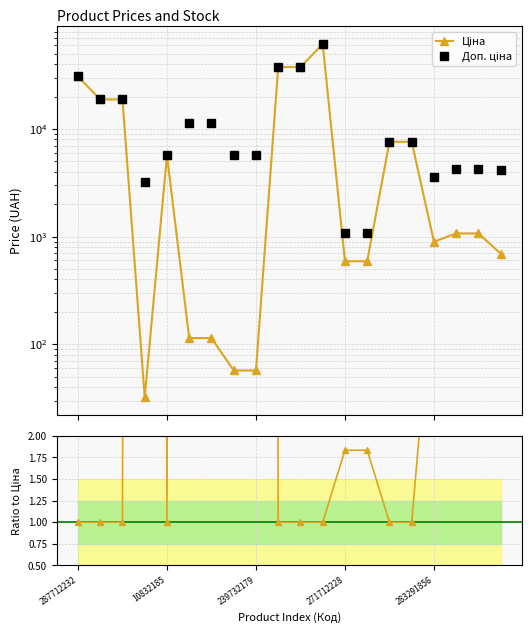

What position from the left is 10832185?

2